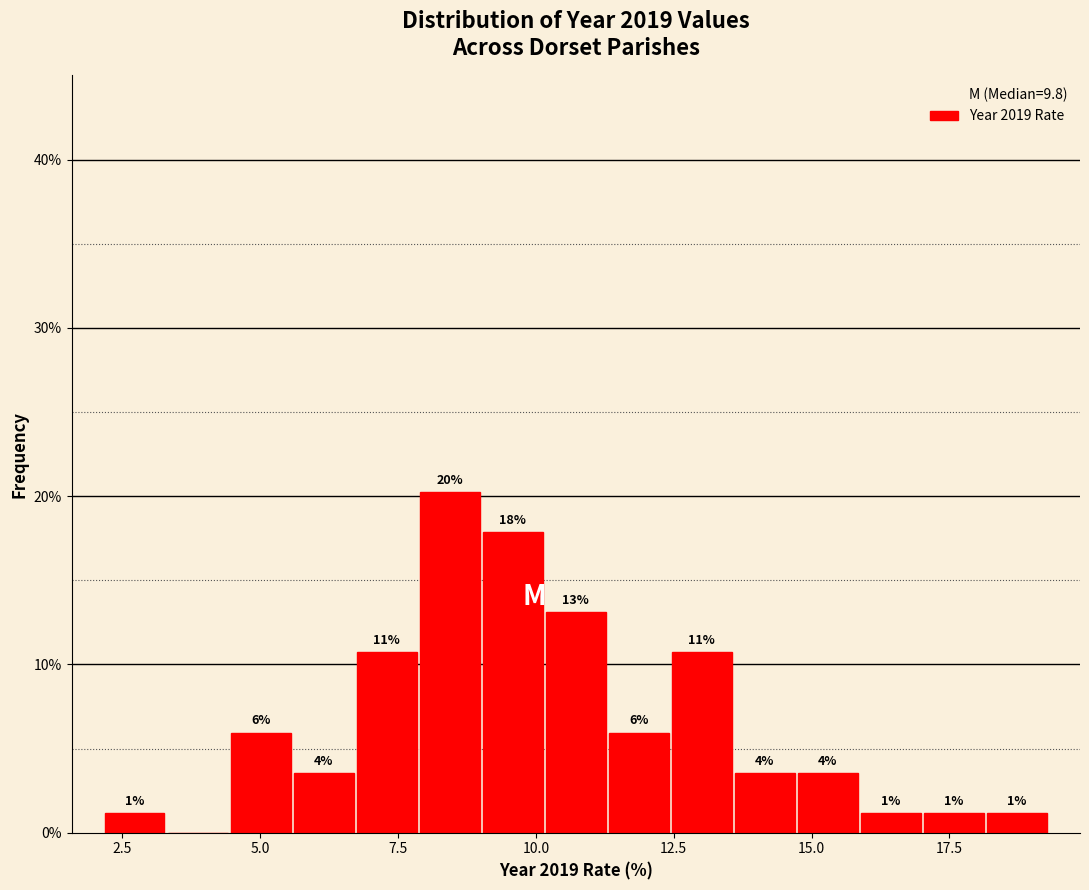

Read against the x-axis, roughly where is the centre of the tallest bar?

8.5